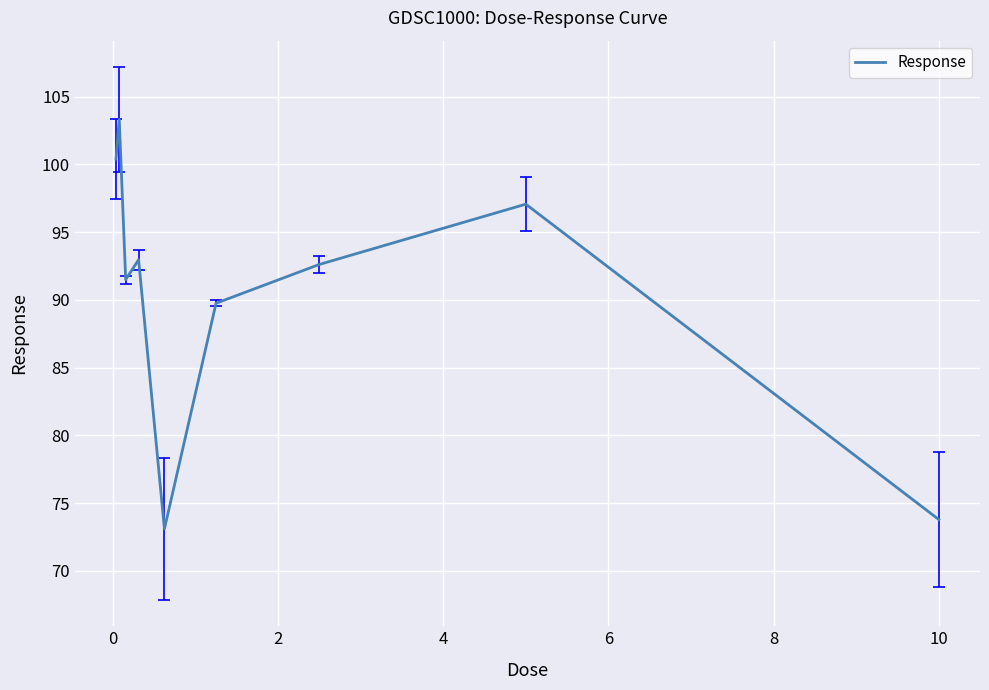

What is the minimum value shown in the chart?

73.1